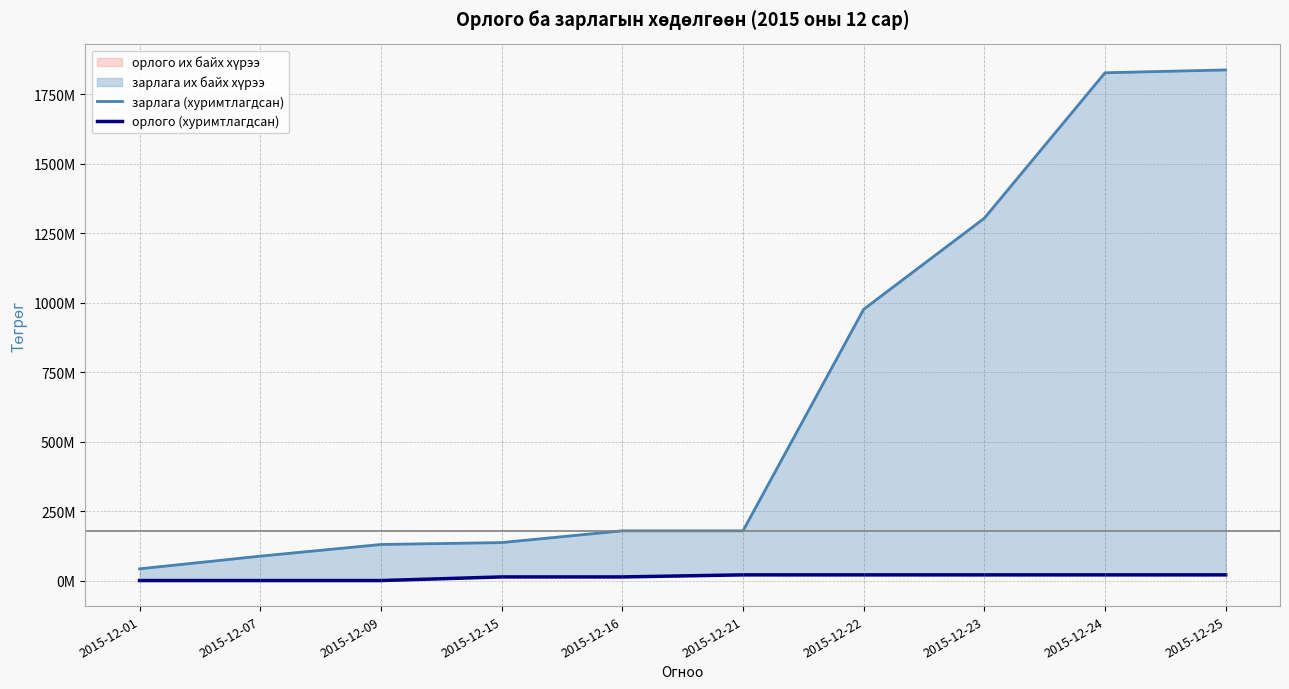

At which category does the chart reach its peak across all series?

2015-12-25